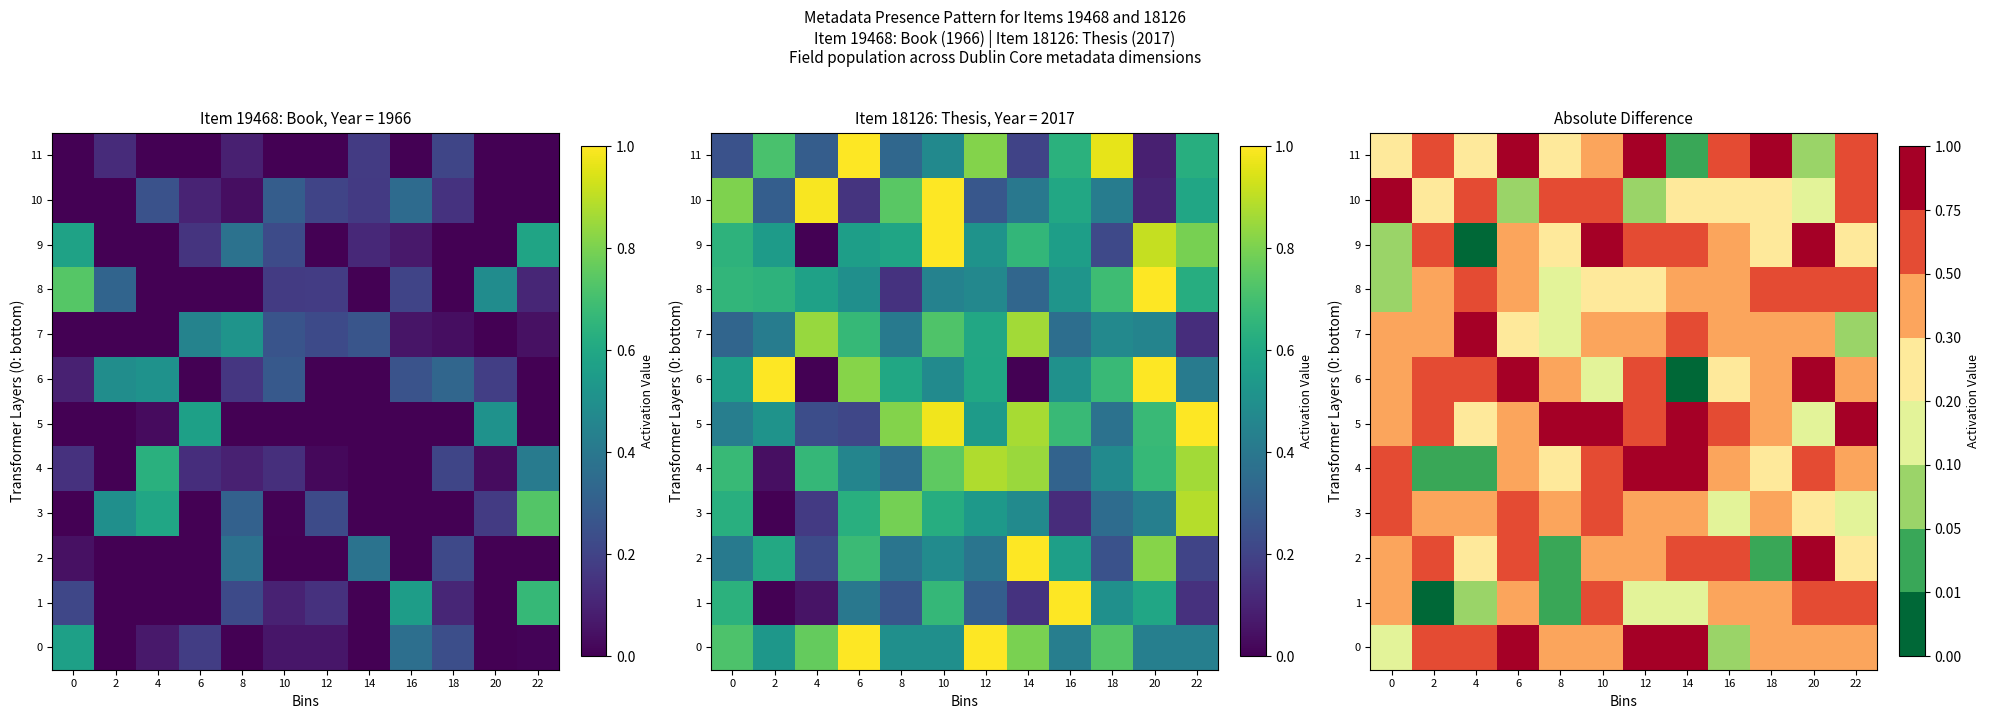

What is the difference between the 5 values at 6 and 2?

0.2